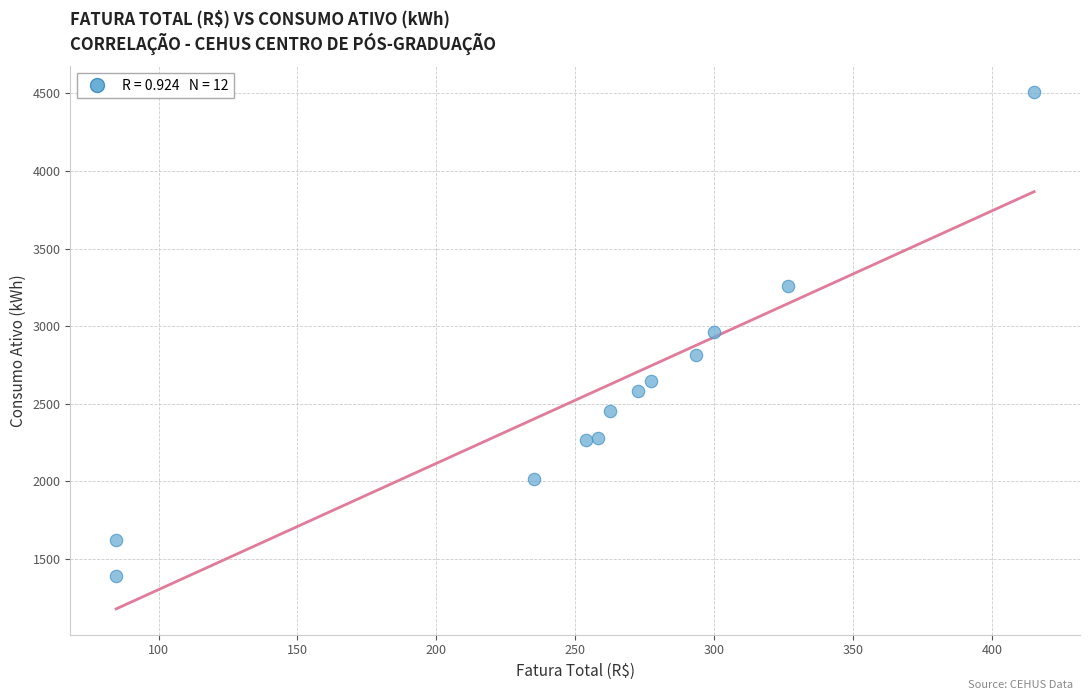

What is the range of Y values (max minus min)?

3118